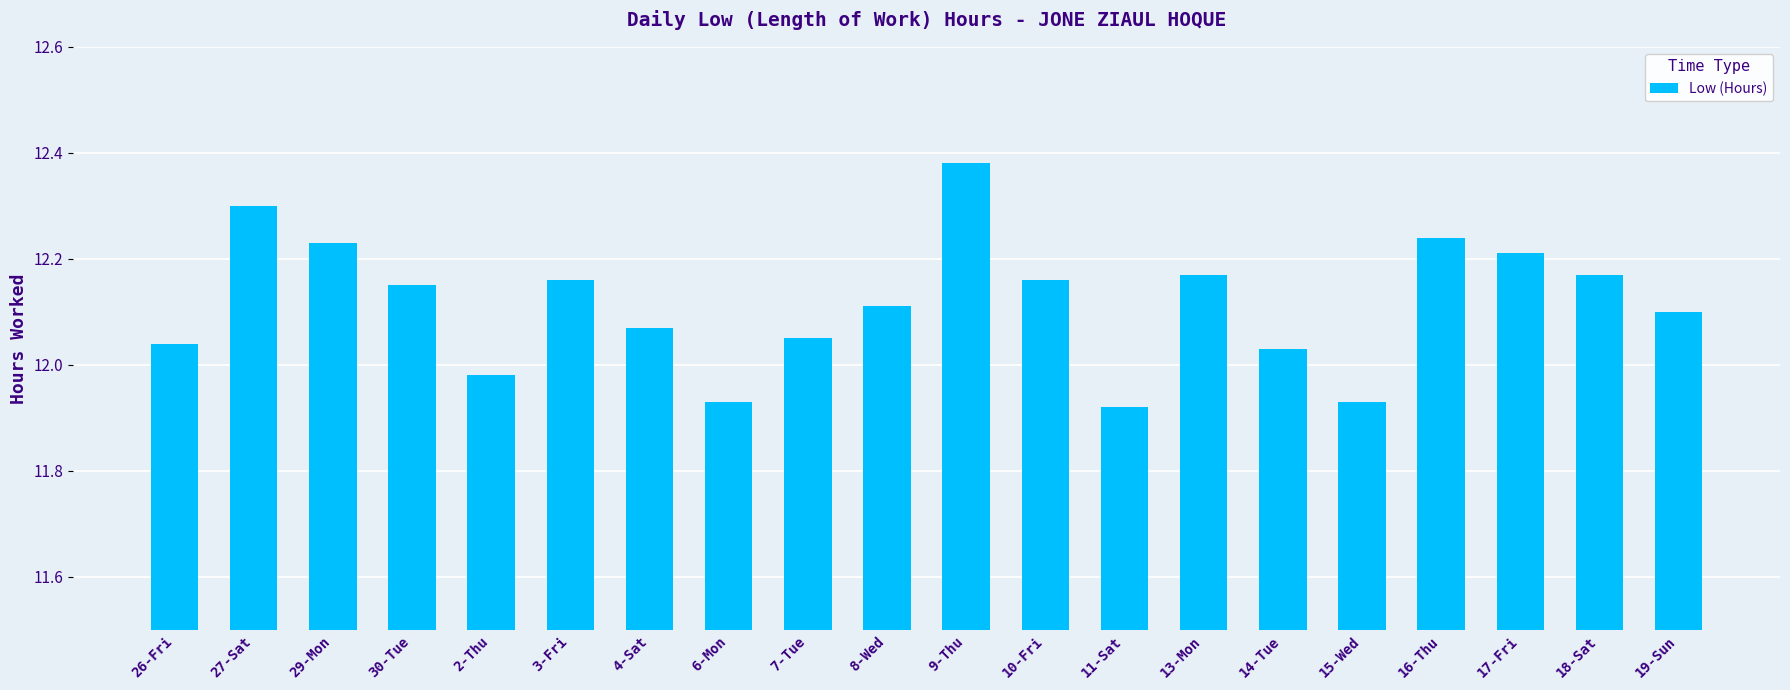

How many bars are there in total?

20